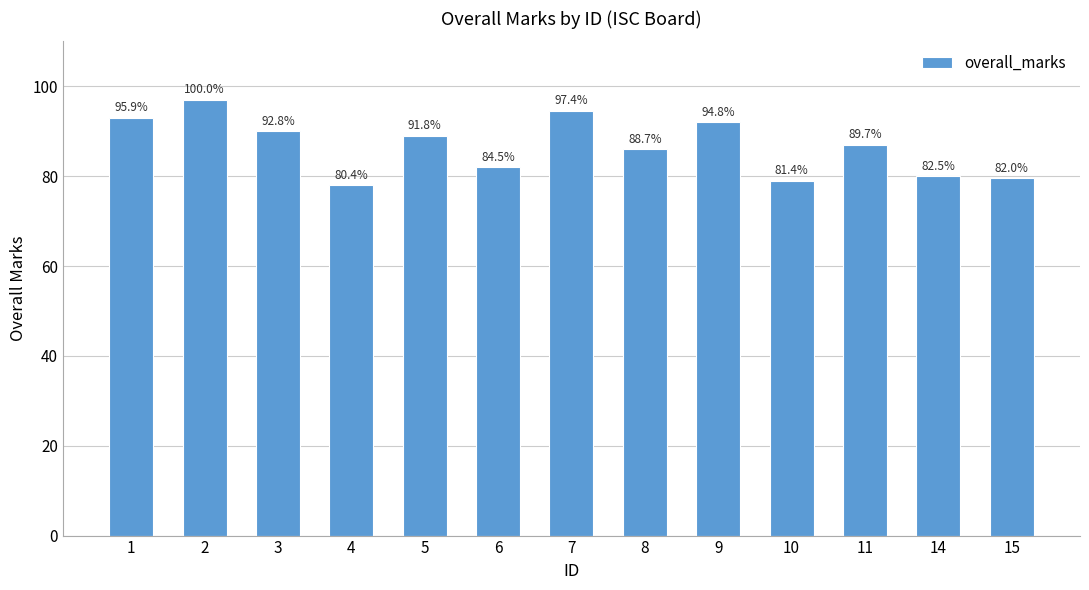

How many series are shown in this chart?

1